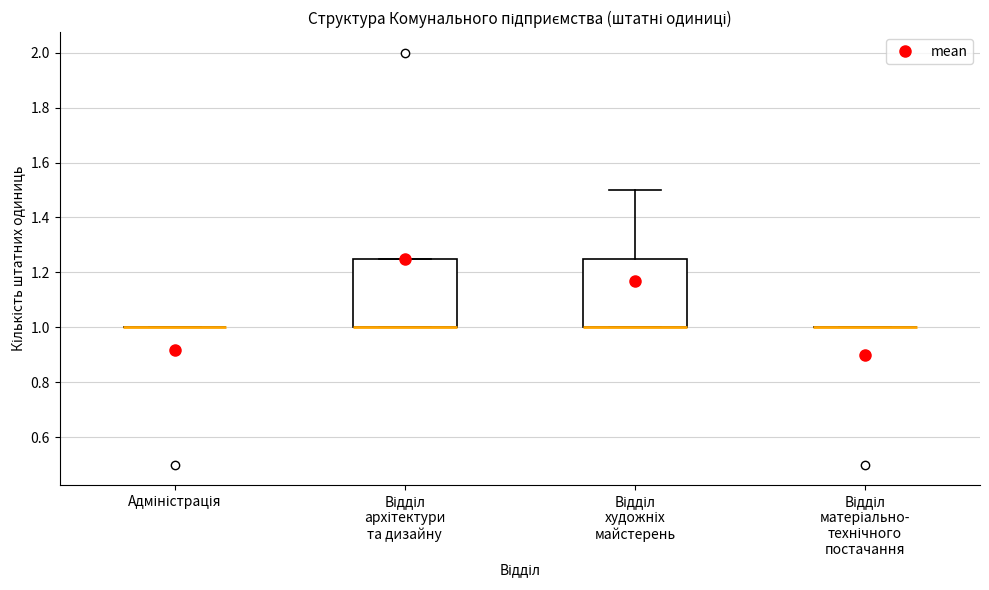

Reading left to right, transcribe this box plot: for each box, give where its median line is, the range the box spans, and where its two whiskers end, as read against the y-axis. The values are not printed on the chart, so give them approximately, as read against the axis.

Адміністрація: box collapsed to a line at 1.00, whiskers 1.00 to 1.00
Відділ архітектури та дизайну: median 1.00 (drawn on the box's lower edge), box 1.00 to 1.26, whiskers 1.00 to 1.26
Відділ художніх майстерень: median 1.00 (drawn on the box's lower edge), box 1.00 to 1.26, whiskers 1.00 to 1.50
Відділ матеріально- технічного постачання: box collapsed to a line at 1.00, whiskers 1.00 to 1.00